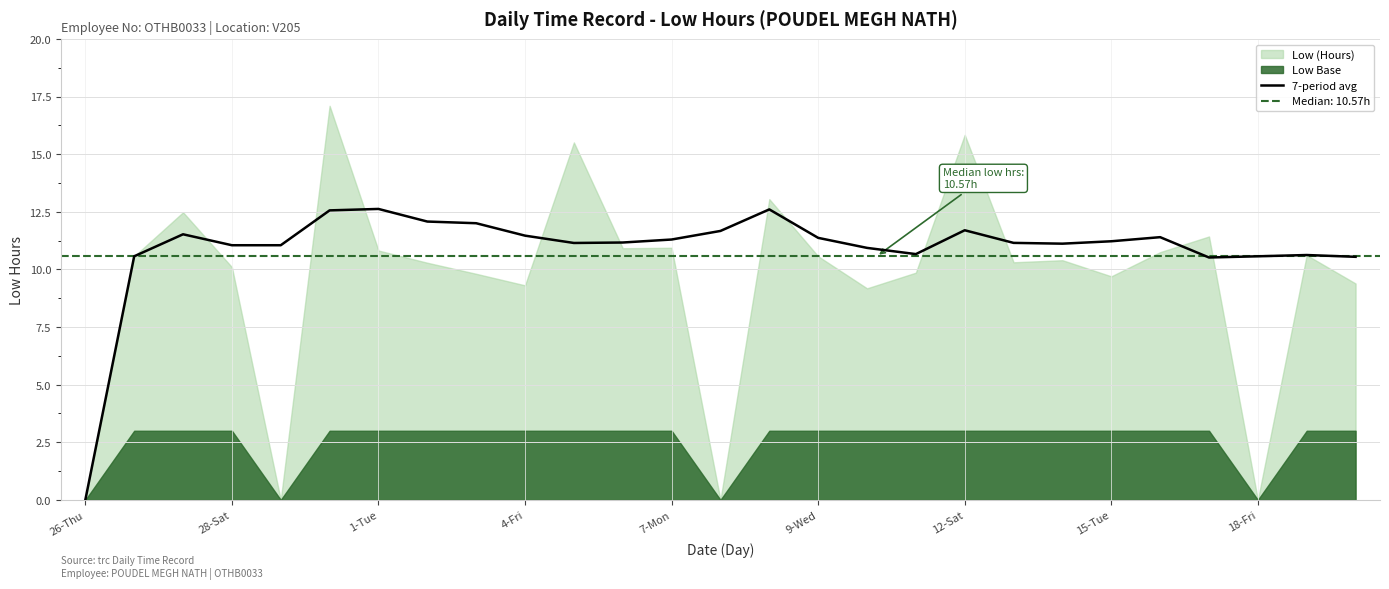

Is it true that 7-period avg equals 11.2 at 15-Tue?

True